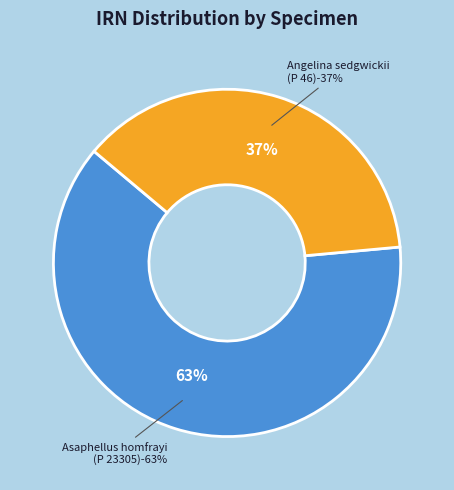

True or false: Asaphellus homfrayi
(P 23305) accounts for 53% of the total.

False